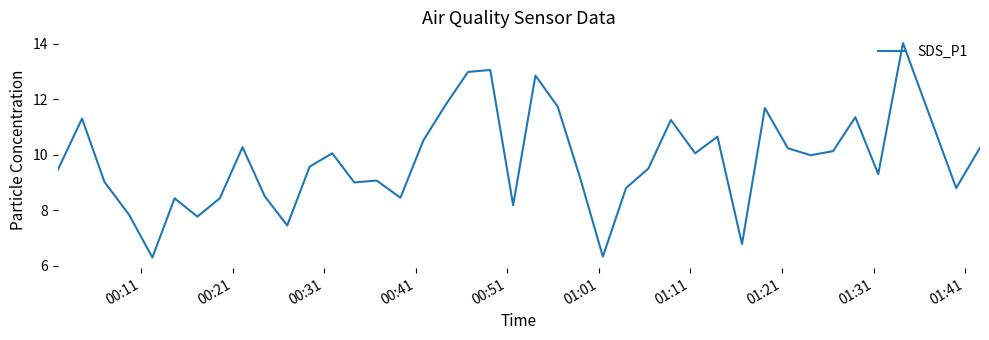

What is the smallest value displayed?

6.3